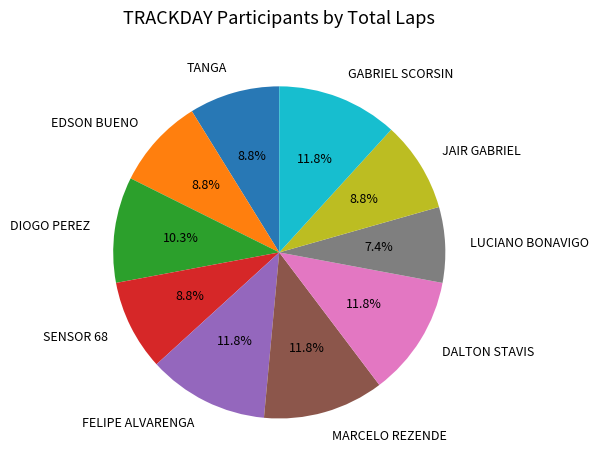

Approximately how many times larger is the value at LUCIANO BONAVIGO compared to TANGA?

0.8